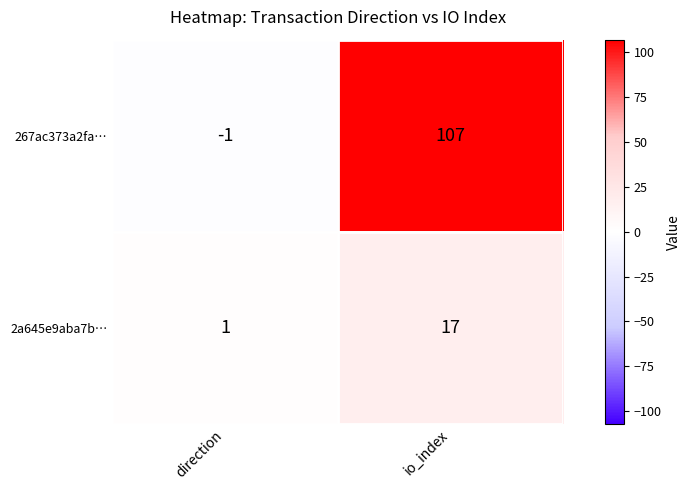

What is the maximum value shown in the chart?

107